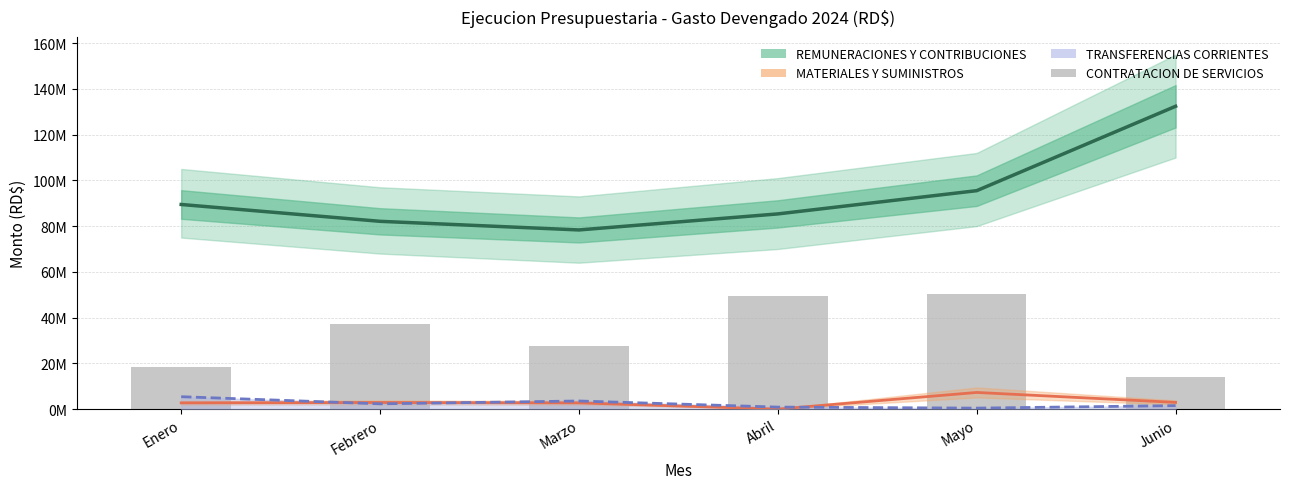

How many groups of bars are there?

6